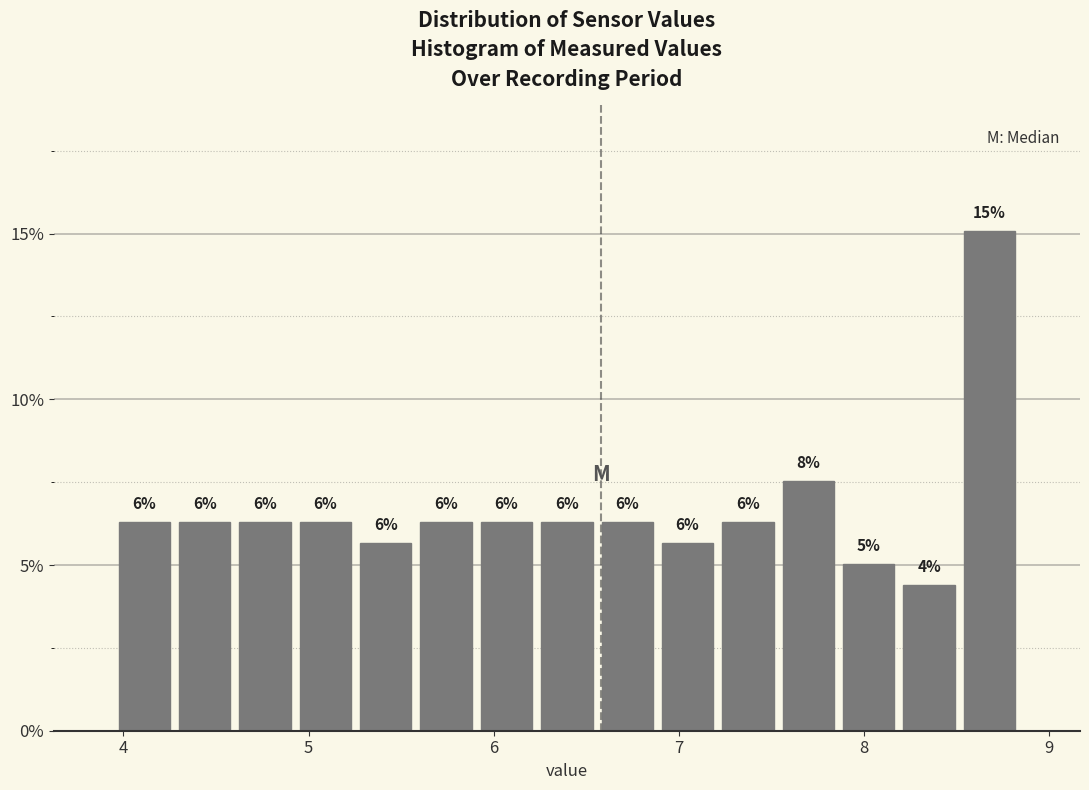

Around what value on the x-axis is the tallest bar? Give the approximate position of its centre, as read against the axis.

8.7